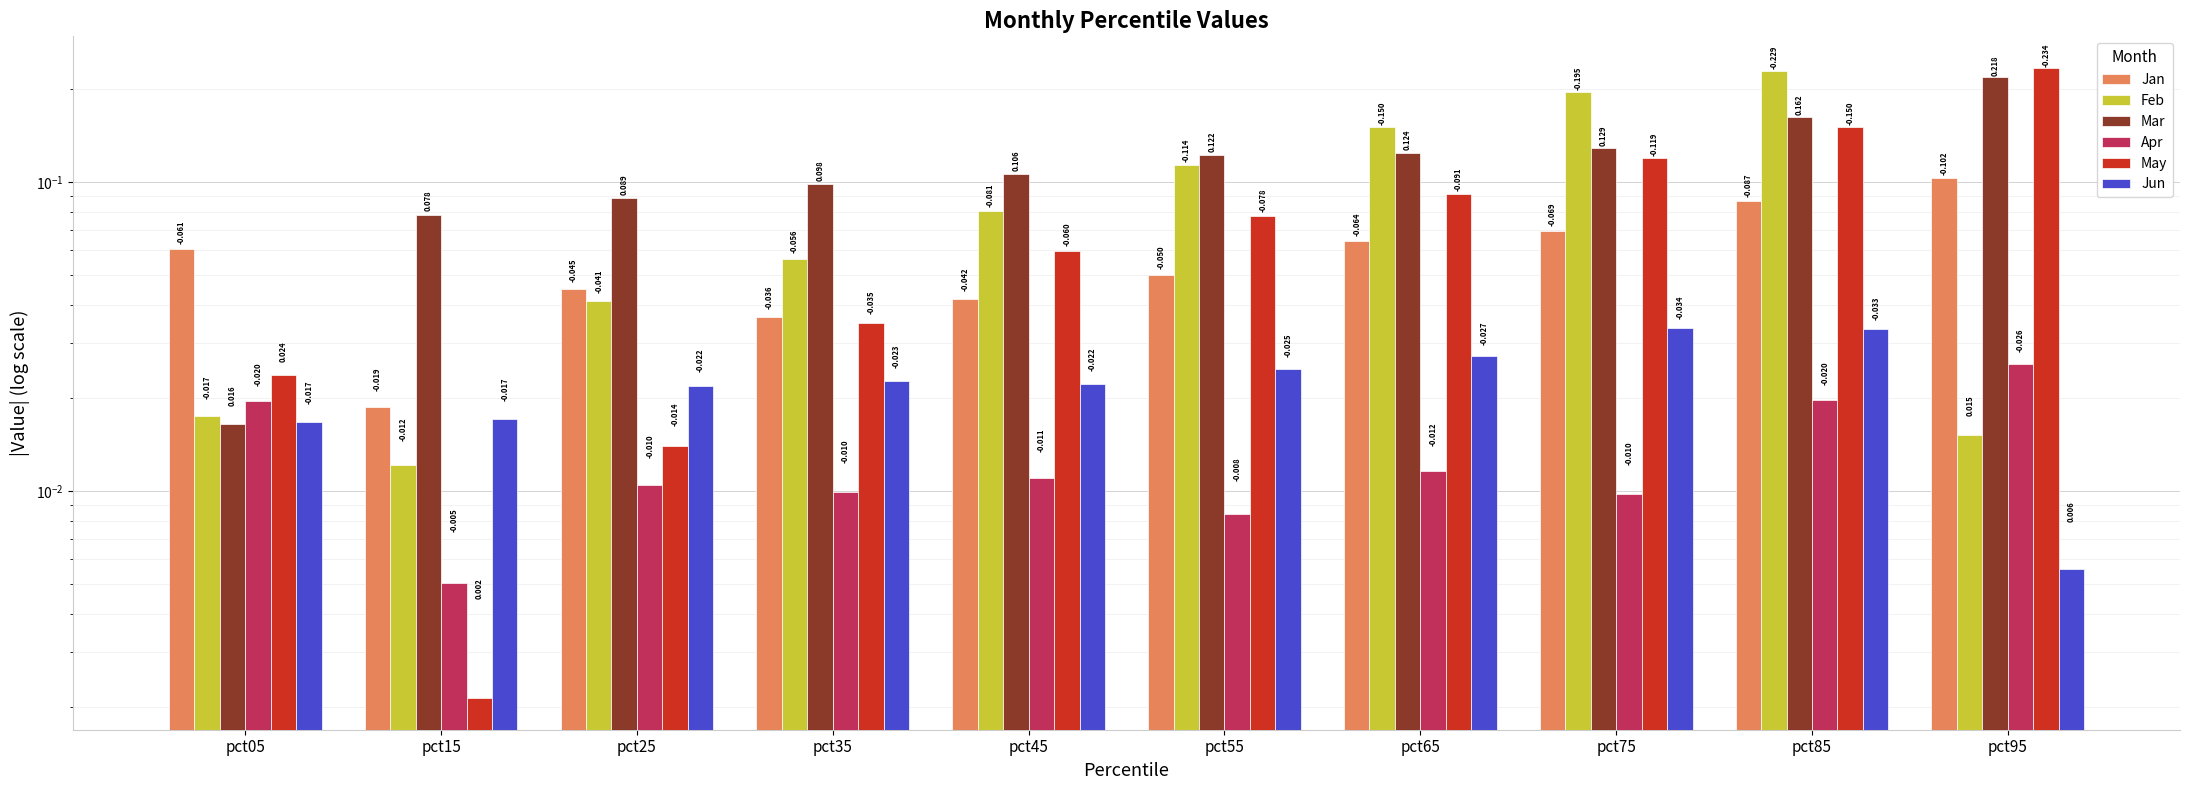

Reading left to right, list all the values displayed in this chart.

Jan: pct05=0.1	pct15=0.0	pct25=0.0	pct35=0.0	pct45=0.0	pct55=0.0	pct65=0.1	pct75=0.1	pct85=0.1	pct95=0.1
Feb: pct05=0.0	pct15=0.0	pct25=0.0	pct35=0.1	pct45=0.1	pct55=0.1	pct65=0.2	pct75=0.2	pct85=0.2	pct95=0.0
Mar: pct05=0.0	pct15=0.1	pct25=0.1	pct35=0.1	pct45=0.1	pct55=0.1	pct65=0.1	pct75=0.1	pct85=0.2	pct95=0.2
Apr: pct05=0.0	pct15=0.0	pct25=0.0	pct35=0.0	pct45=0.0	pct55=0.0	pct65=0.0	pct75=0.0	pct85=0.0	pct95=0.0
May: pct05=0.0	pct15=0.0	pct25=0.0	pct35=0.0	pct45=0.1	pct55=0.1	pct65=0.1	pct75=0.1	pct85=0.1	pct95=0.2
Jun: pct05=0.0	pct15=0.0	pct25=0.0	pct35=0.0	pct45=0.0	pct55=0.0	pct65=0.0	pct75=0.0	pct85=0.0	pct95=0.0